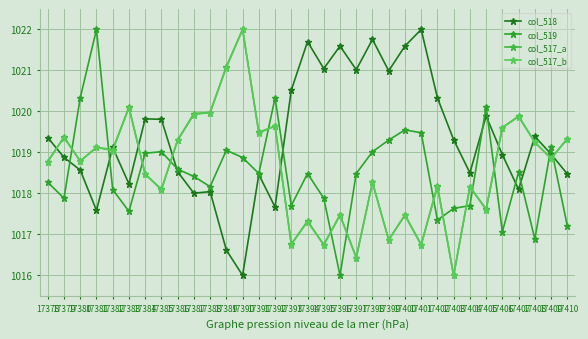

What is the highest value of the col_517_a series?

1022.0